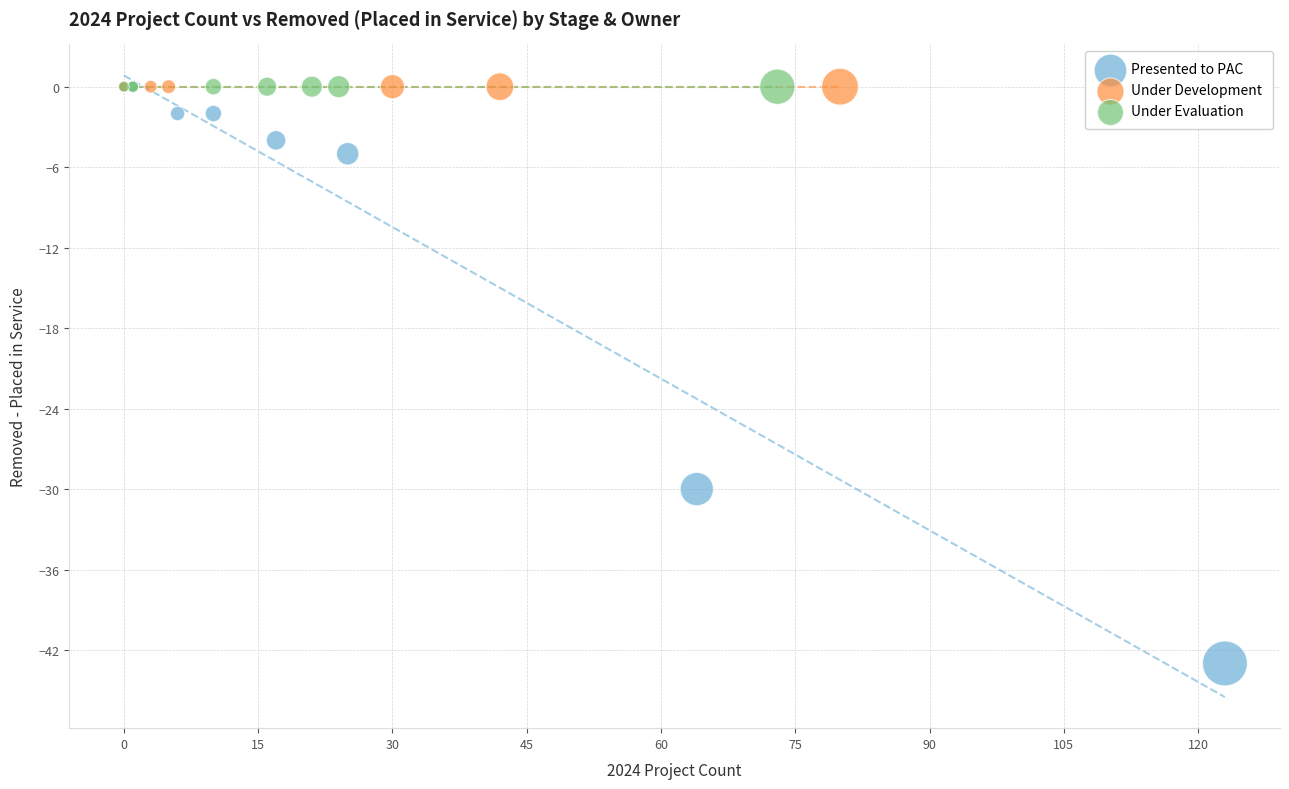

What are all the series names shown in the legend?

Presented to PAC, Under Development, Under Evaluation